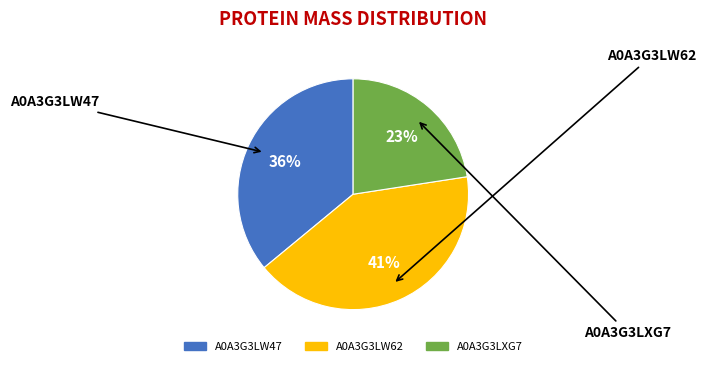

Which has a higher value, A0A3G3LXG7 or A0A3G3LW62?

A0A3G3LW62